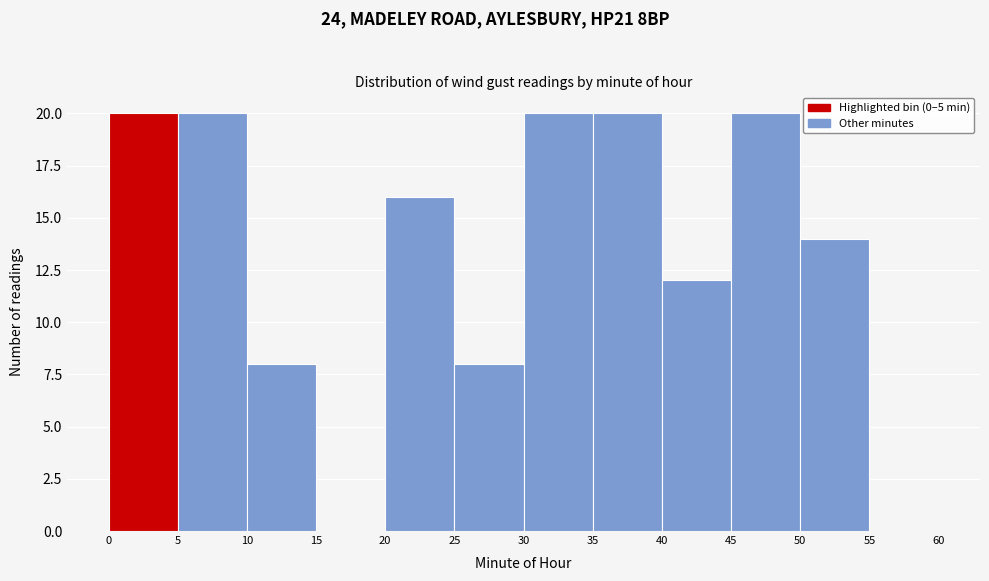

Reading left to right, transcribe this chart: for each bar, give the range it covers on the x-axis and its height. The values are not printed on the chart, so give them approximately, as read against the axis.

0 to 5: 20
5 to 10: 20
10 to 15: 8
15 to 20: 0
20 to 25: 16
25 to 30: 8
30 to 35: 20
35 to 40: 20
40 to 45: 12
45 to 50: 20
50 to 55: 14
55 to 60: 0